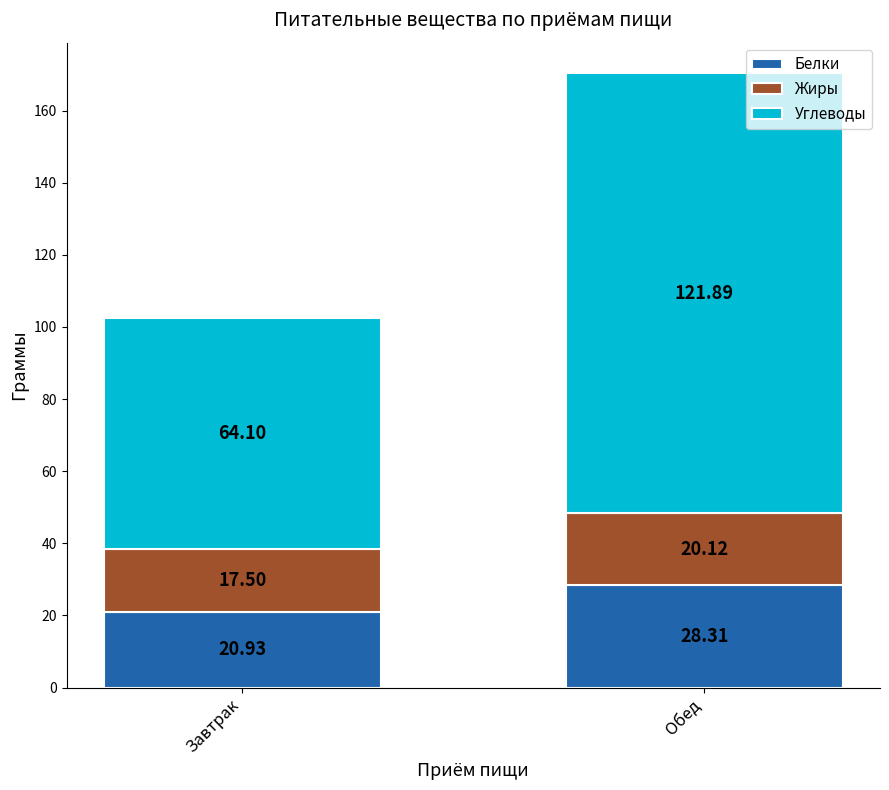

Which category has the highest value in the Белки series?

Обед